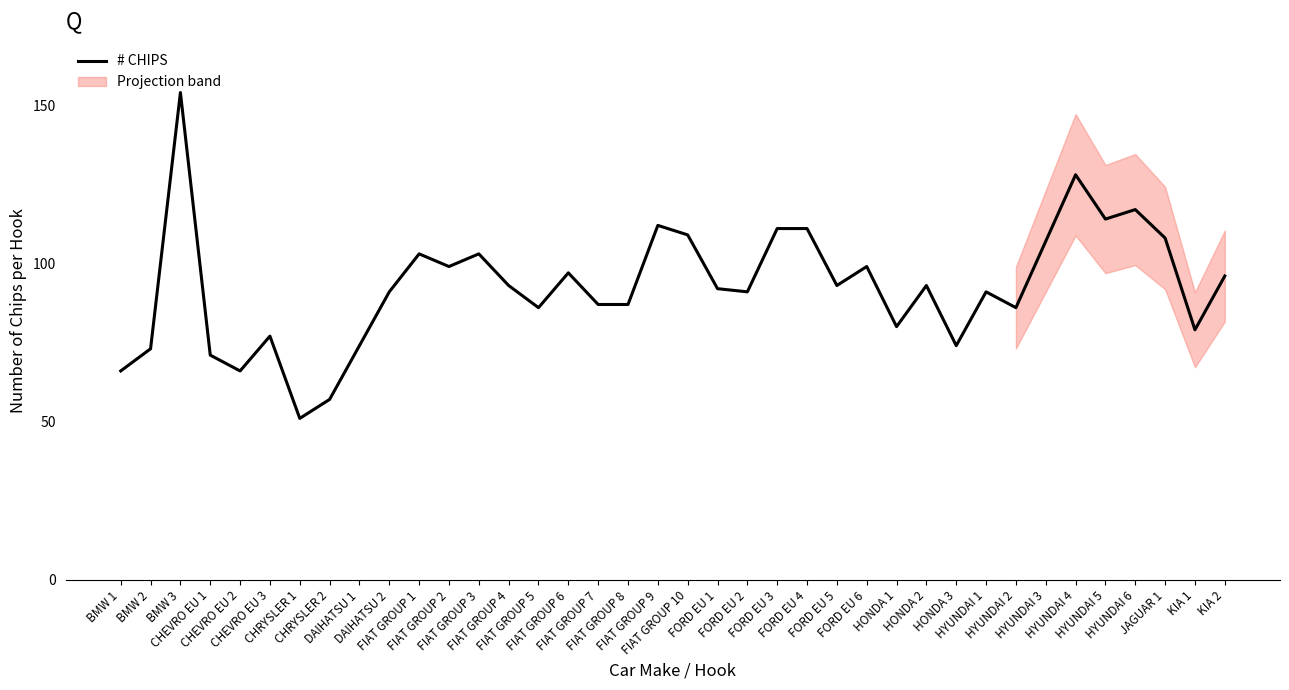

What is the average value?

93